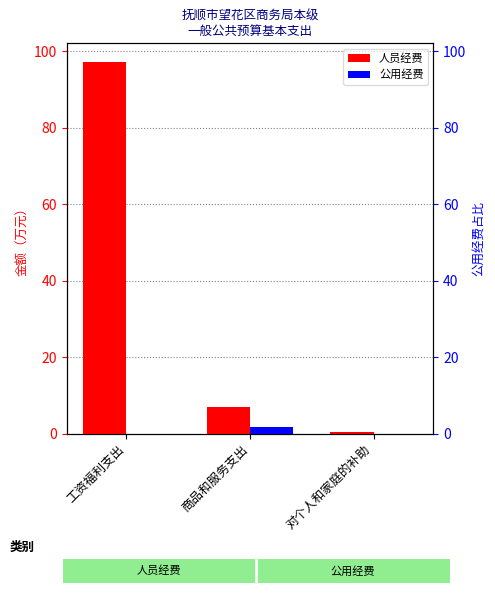

Is it true that 公用经费 equals 0.0 at 工资福利支出?

True